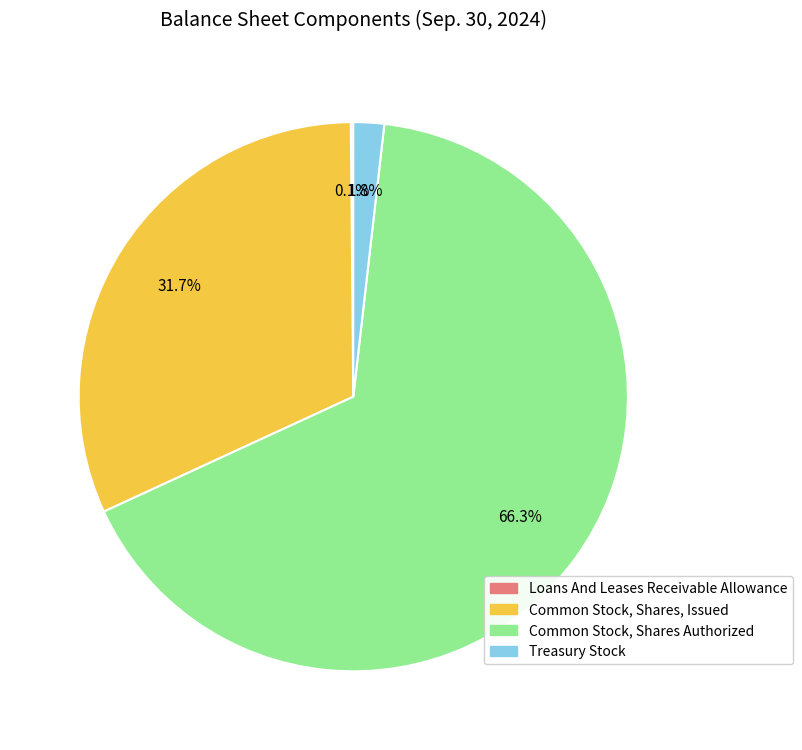

Between Common Stock, Shares, Issued and Common Stock, Shares Authorized, which is larger?

Common Stock, Shares Authorized